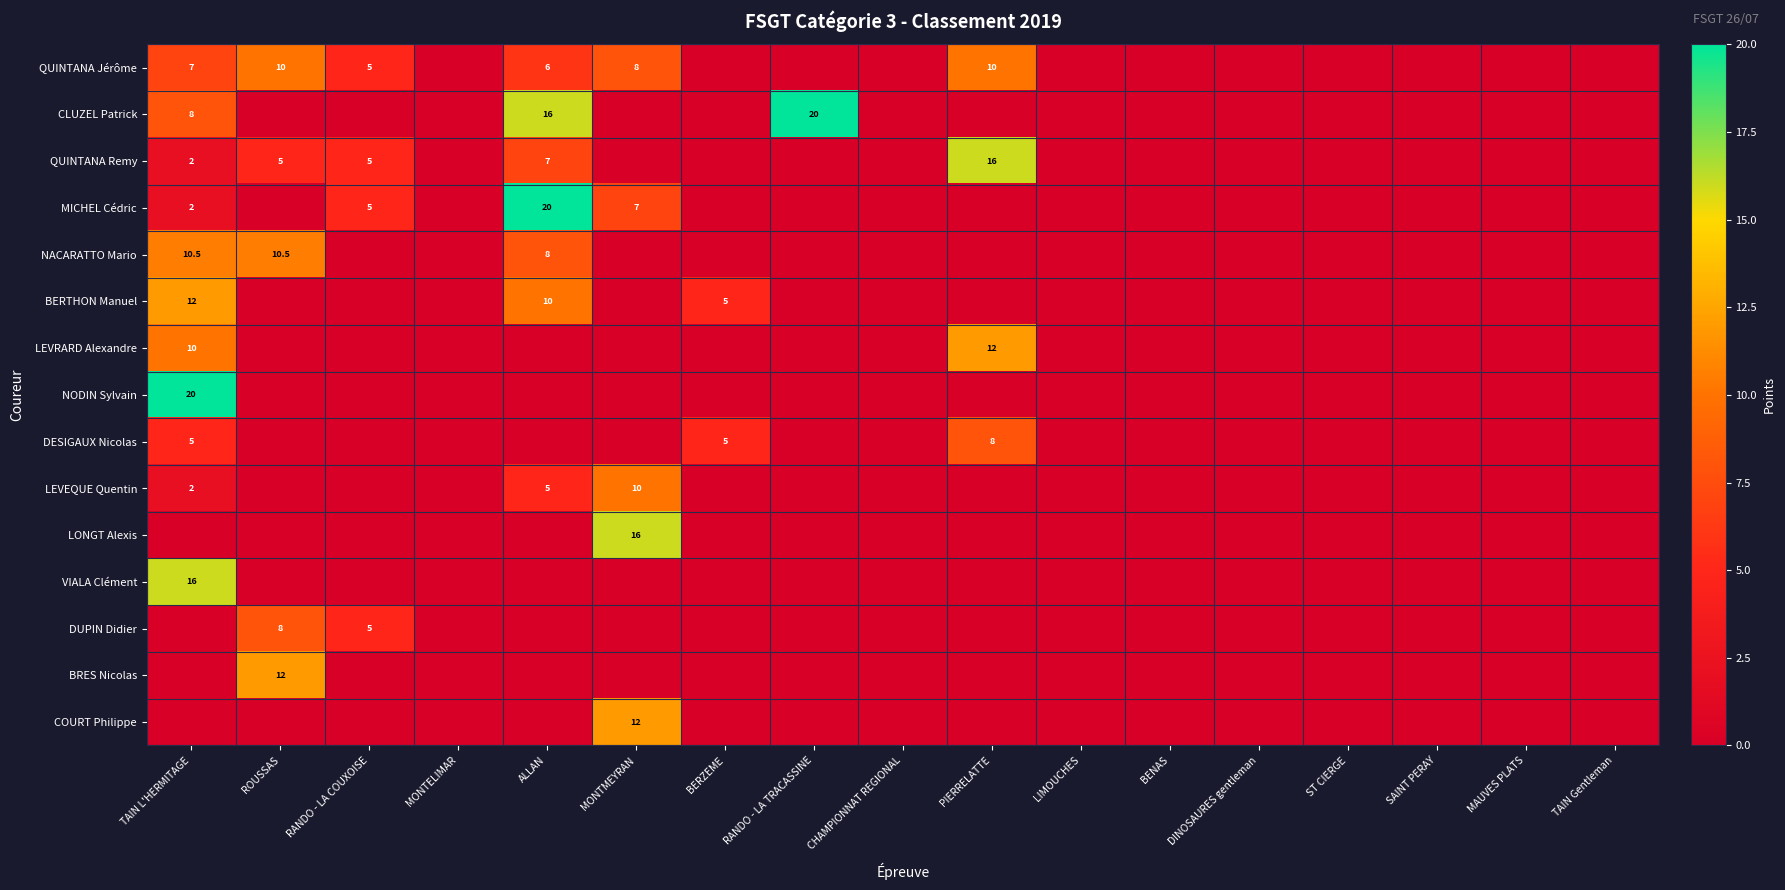

Which has a higher value, TAIN Gentleman or MONTMEYRAN?

MONTMEYRAN